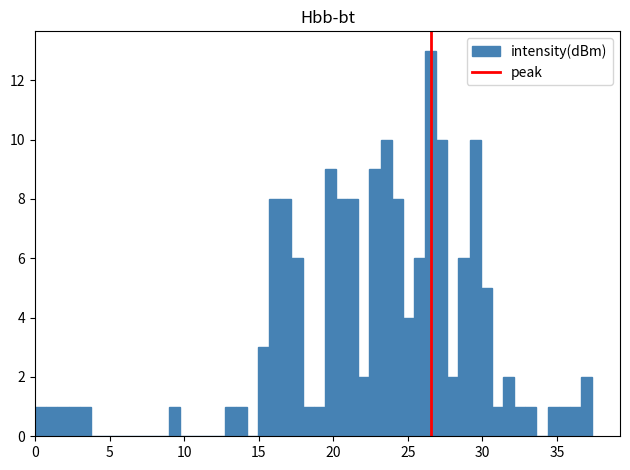

Read against the x-axis, roughly where is the centre of the tallest bar?

26.5